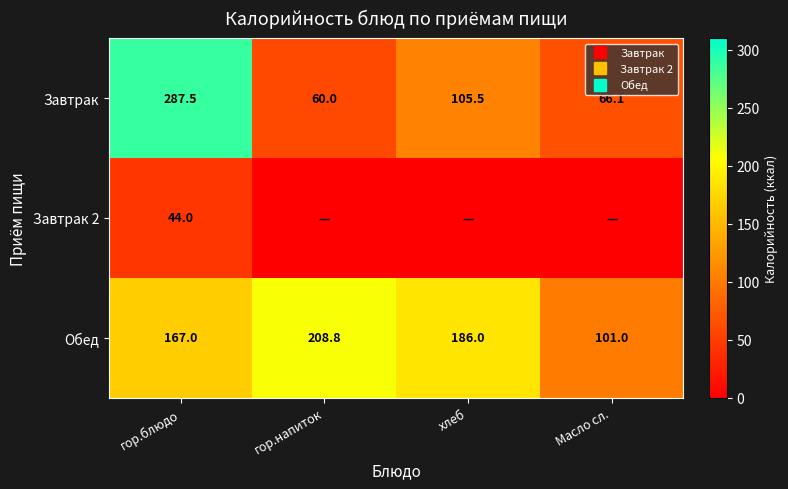

The Обед series shows 208.8 at гор.напиток. True or false?

True